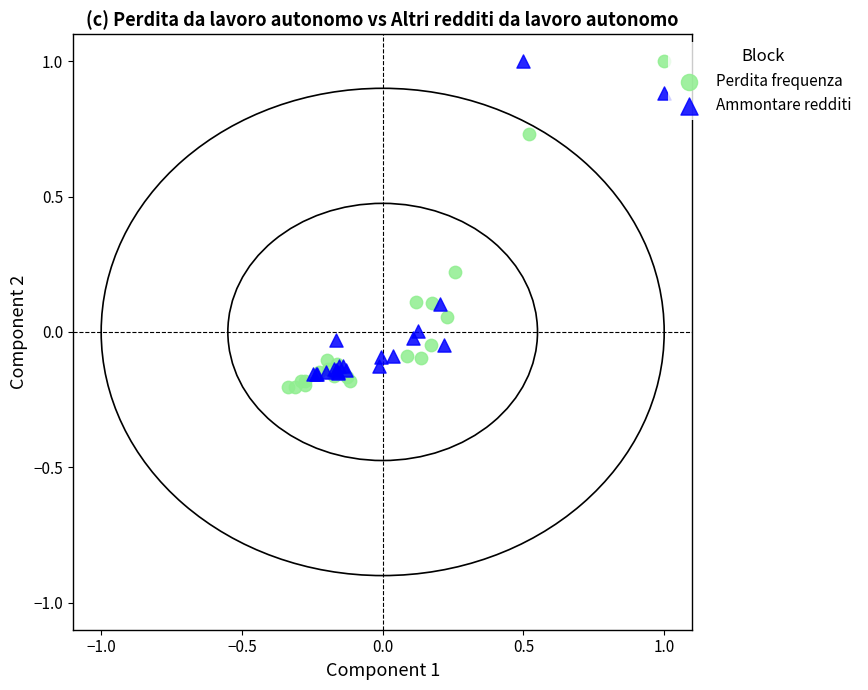

What are all the series names shown in the legend?

Perdita frequenza, Ammontare redditi